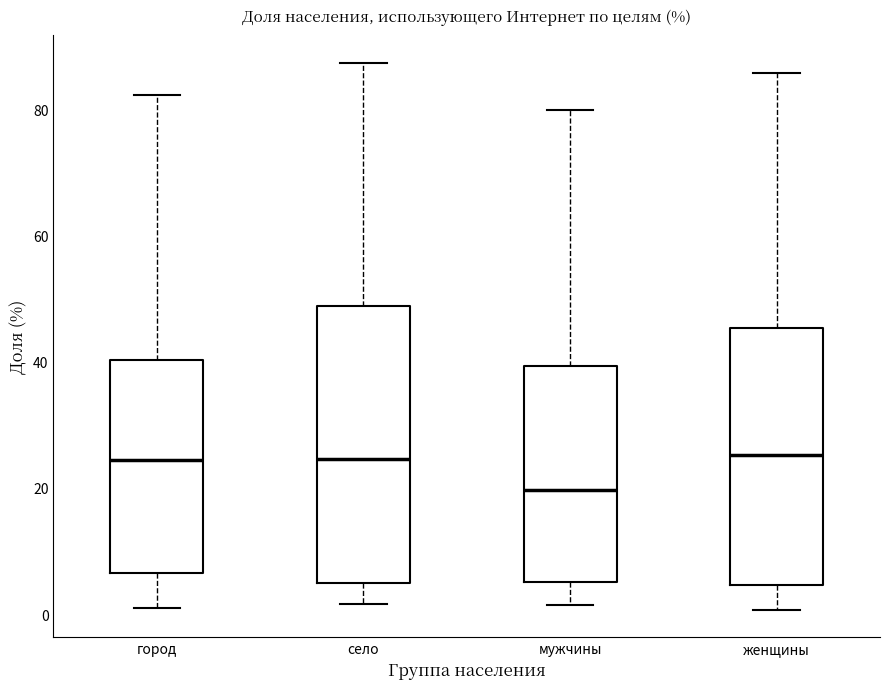

Reading left to right, transcribe this box plot: for each box, give where its median line is, the range the box spans, and where its two whiskers end, as read against the y-axis. The values are not printed on the chart, so give them approximately, as read against the axis.

город: median 24, box 6 to 40, whiskers 0 to 82
село: median 24, box 4 to 48, whiskers 2 to 88
мужчины: median 20, box 6 to 40, whiskers 2 to 80
женщины: median 26, box 4 to 46, whiskers 0 to 86